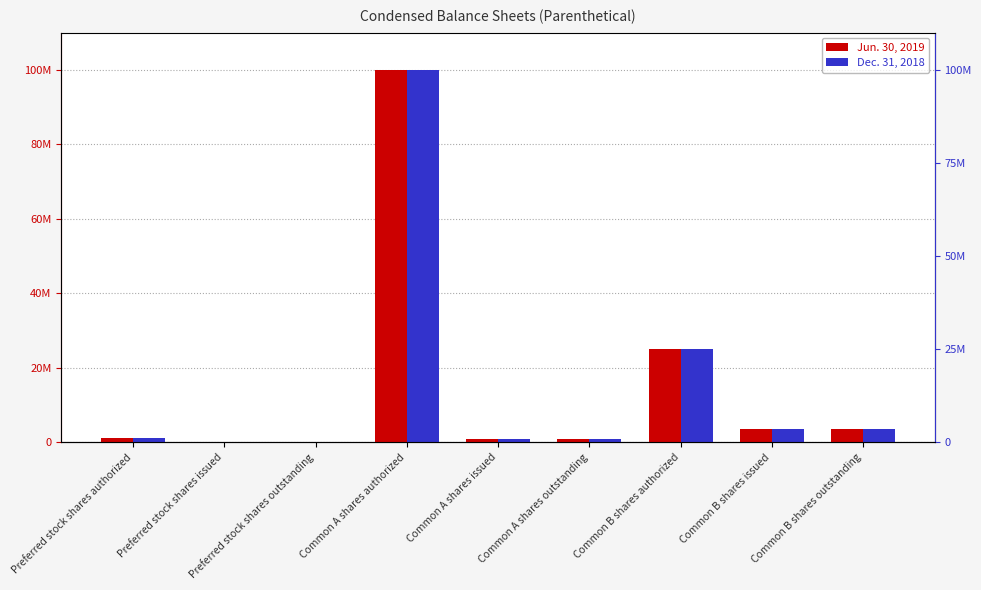

At which label does Dec. 31, 2018 reach its minimum?

Preferred stock shares issued